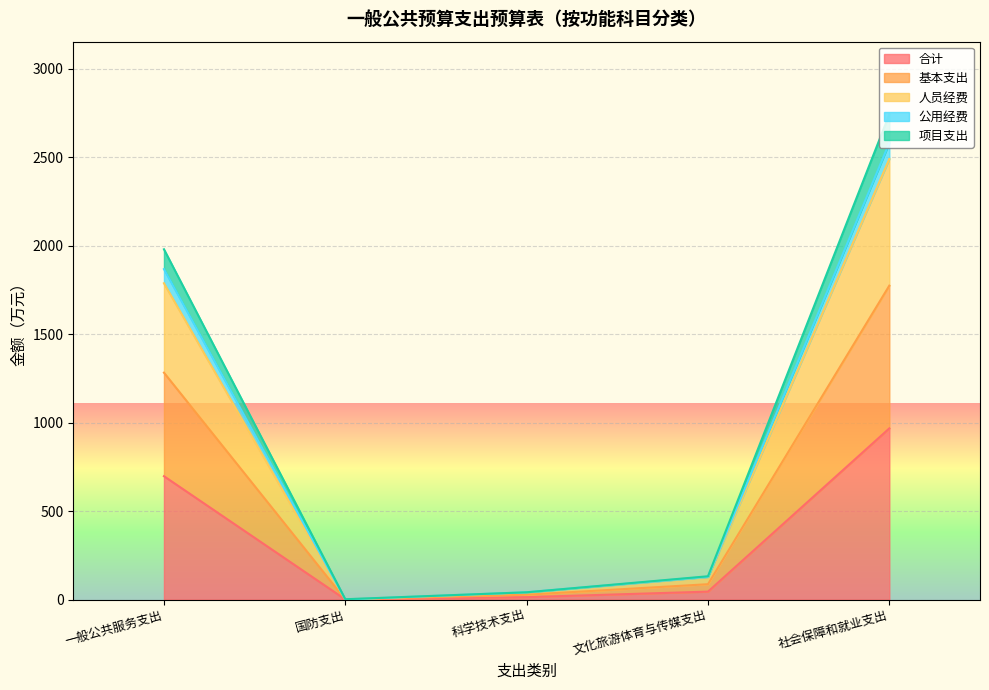

At how many categories does at least one series exceed 395?

2